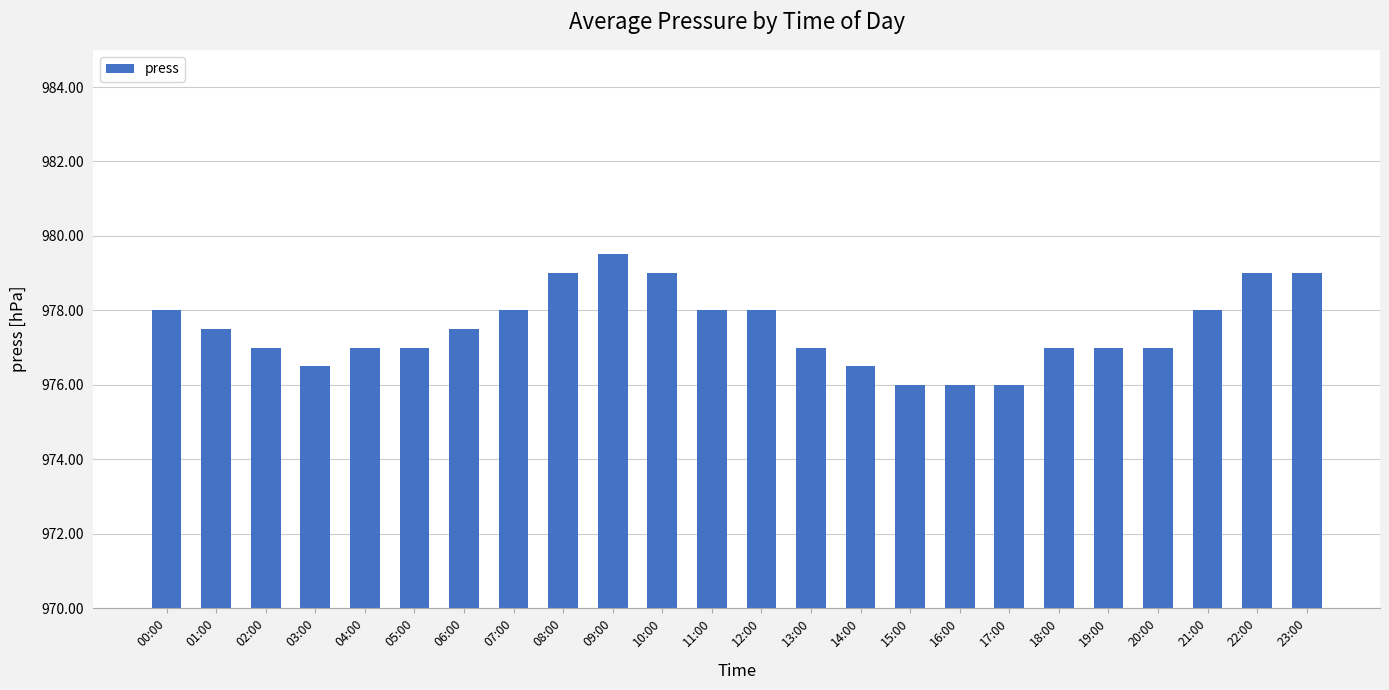

Approximately how many times larger is the value at 03:00 compared to 13:00?

1.0